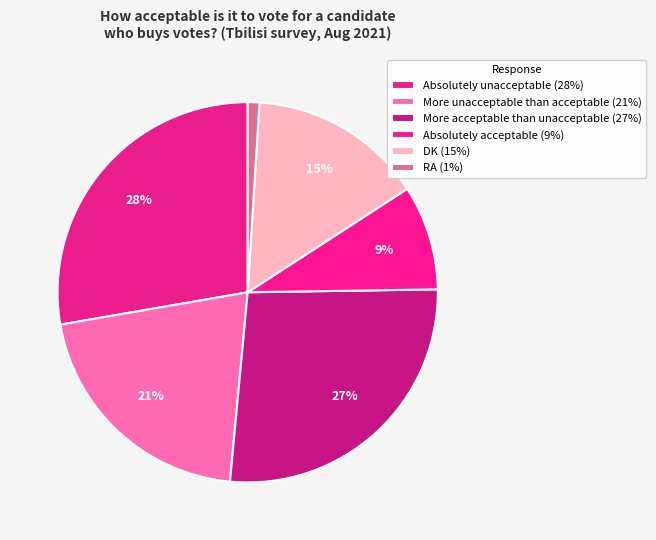

Do Absolutely unacceptable and More acceptable than unacceptable together represent more than half of the pie?

Yes